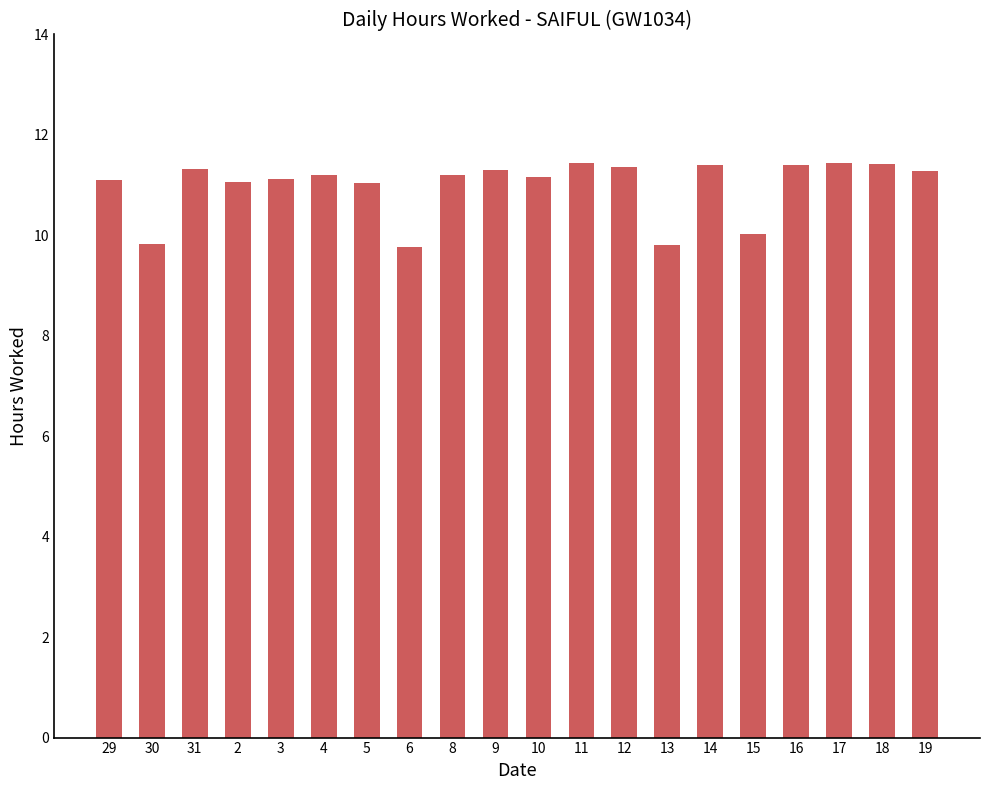

What position from the left is 3?

5